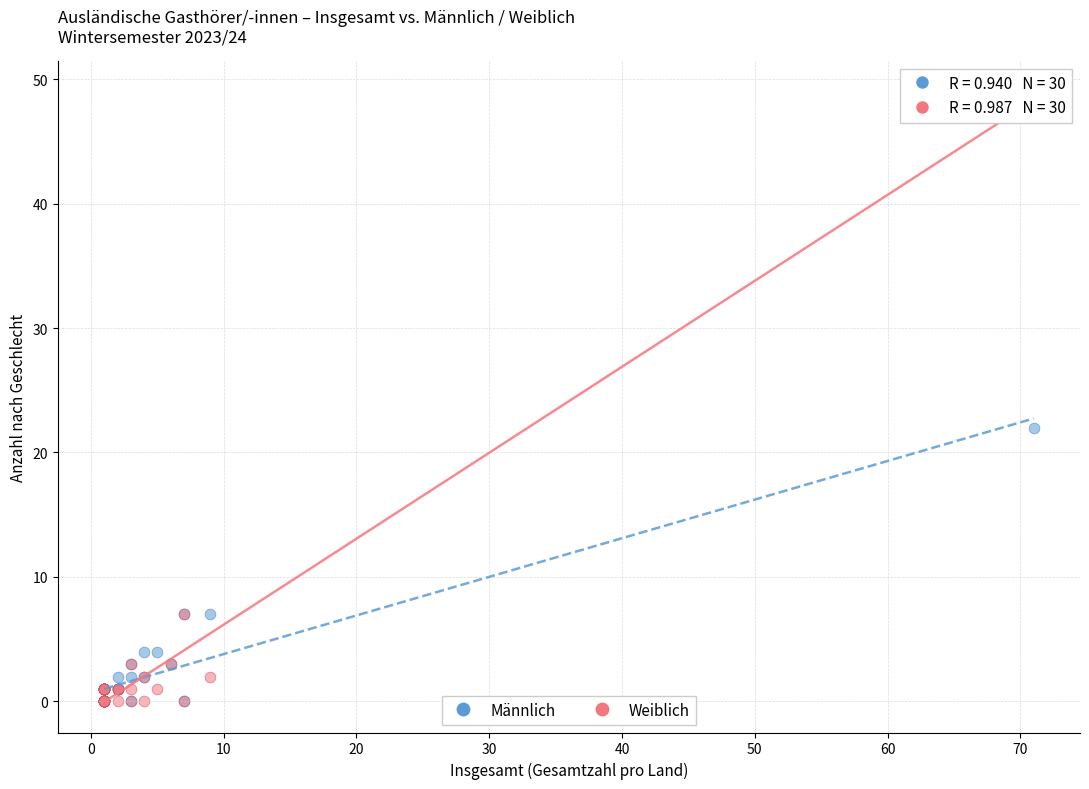

Across all series, what Y value is closest to 24?

22